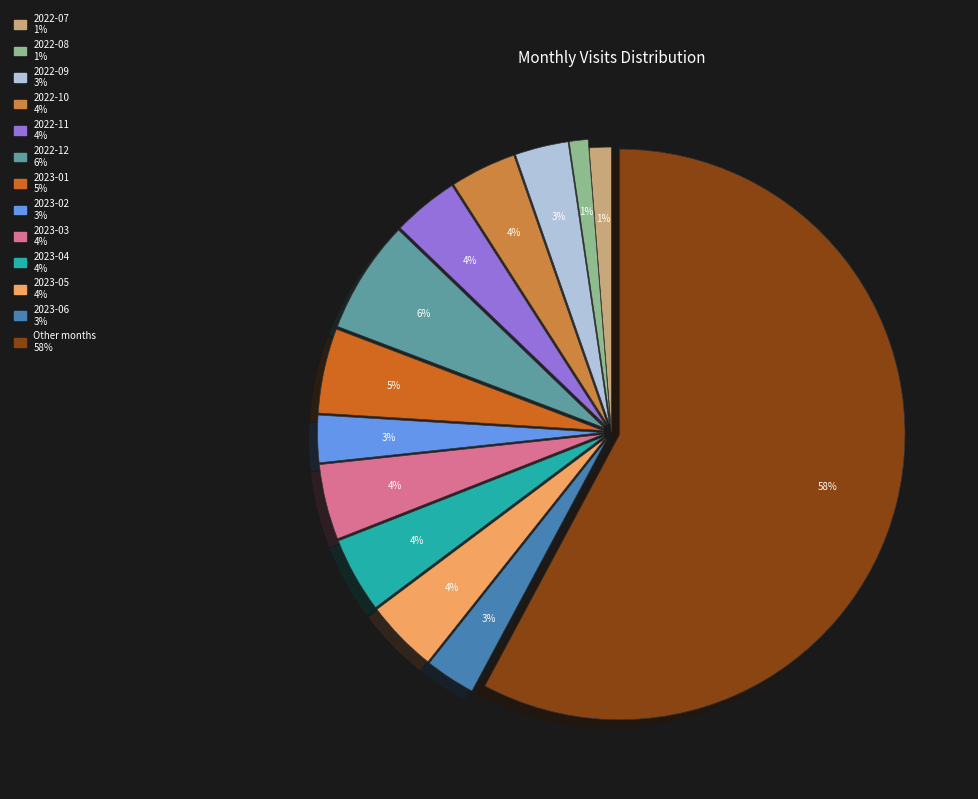

To the nearest percent, what is the difference between the largest and smallest slice percentages?

57%